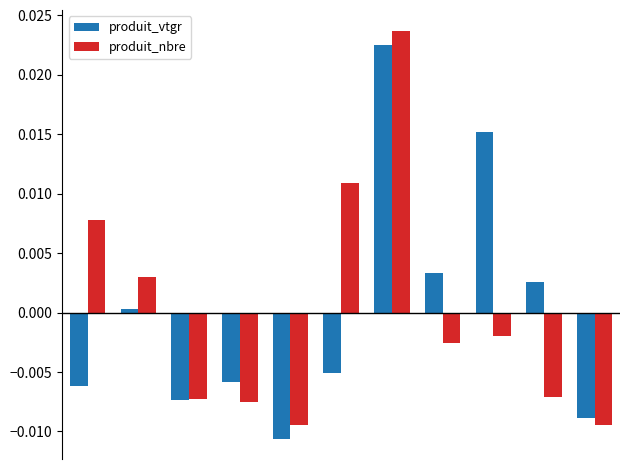

Which series has the widest spread of values?

produit_nbre